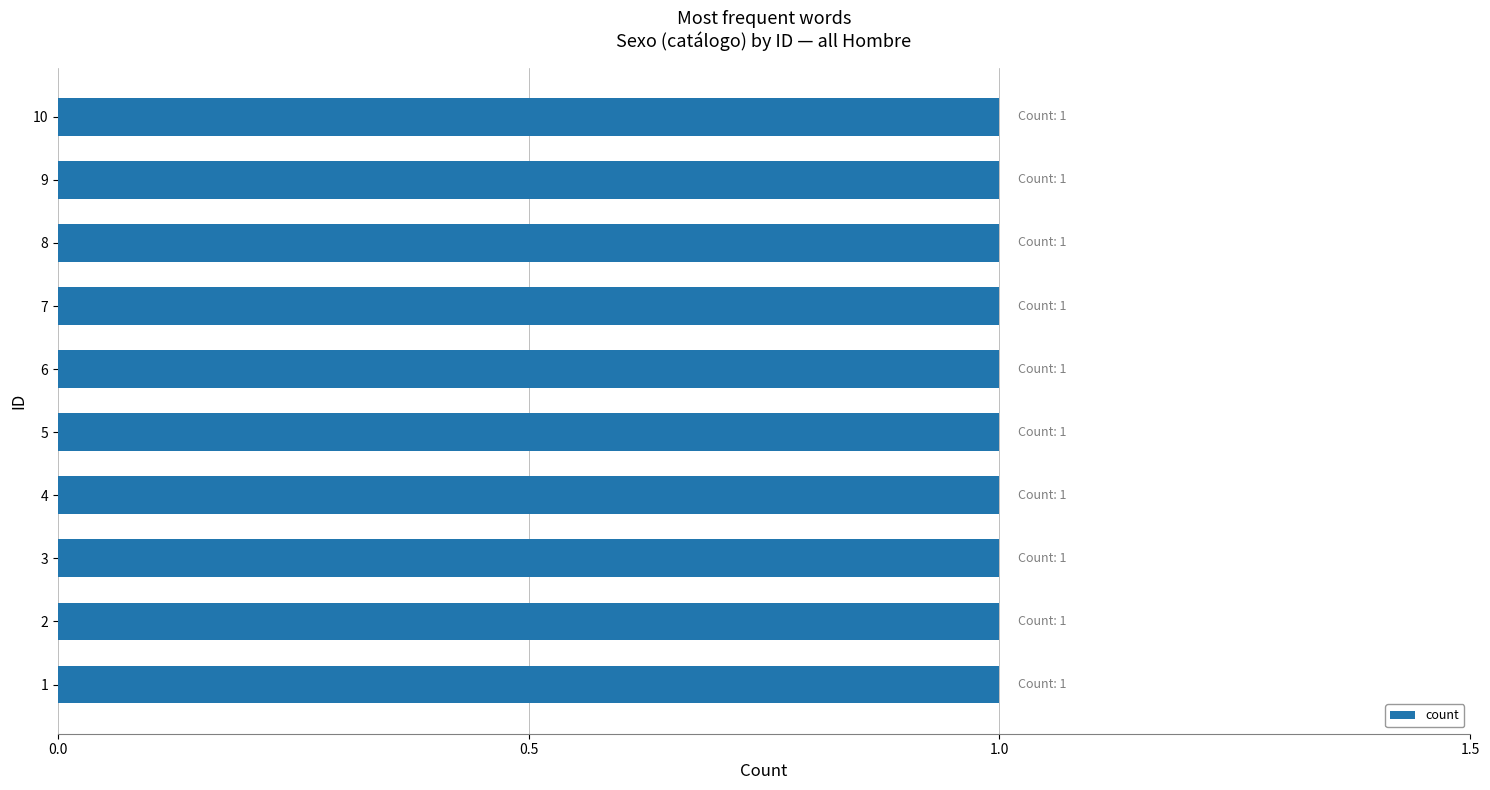

The chart shows a value of 1 at 10. True or false?

True